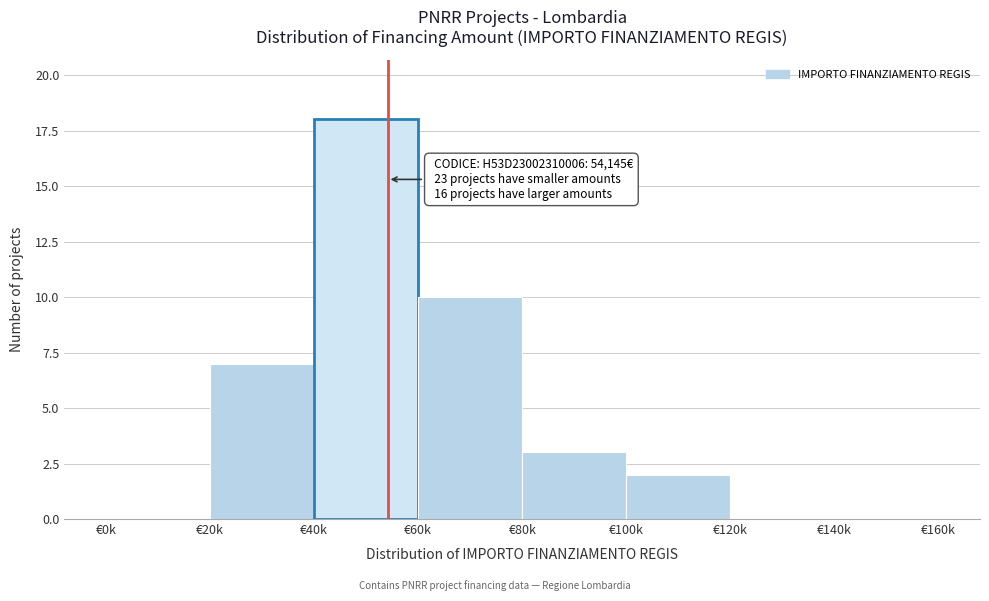

Reading right to left, transcribe all the data shown in this chart.

€140k=0	€120k=0	€100k=2	€80k=3	€60k=10	€40k=18	€20k=7	€0k=0